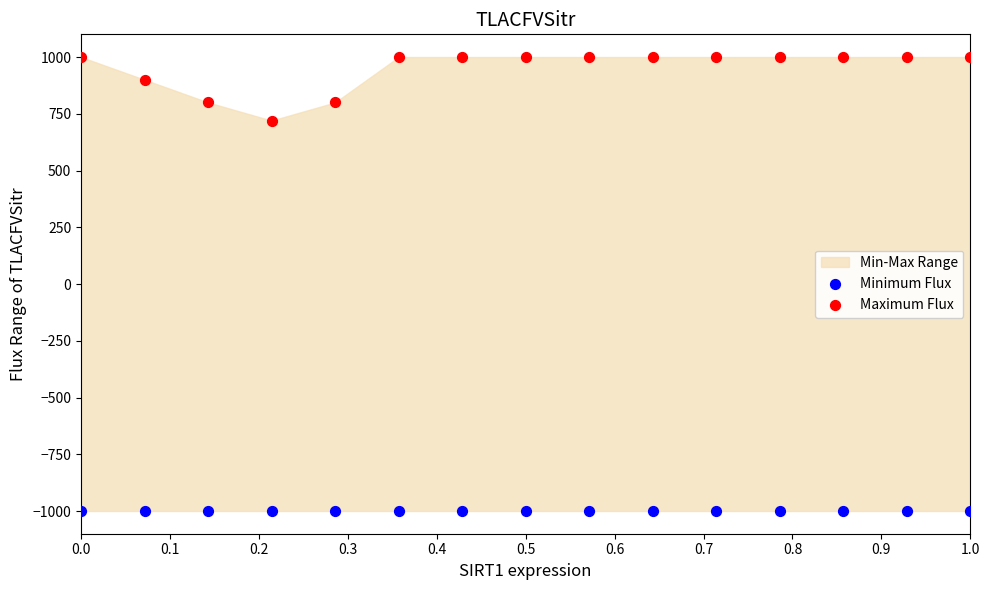

Which series reaches the maximum Y coordinate?

Maximum Flux